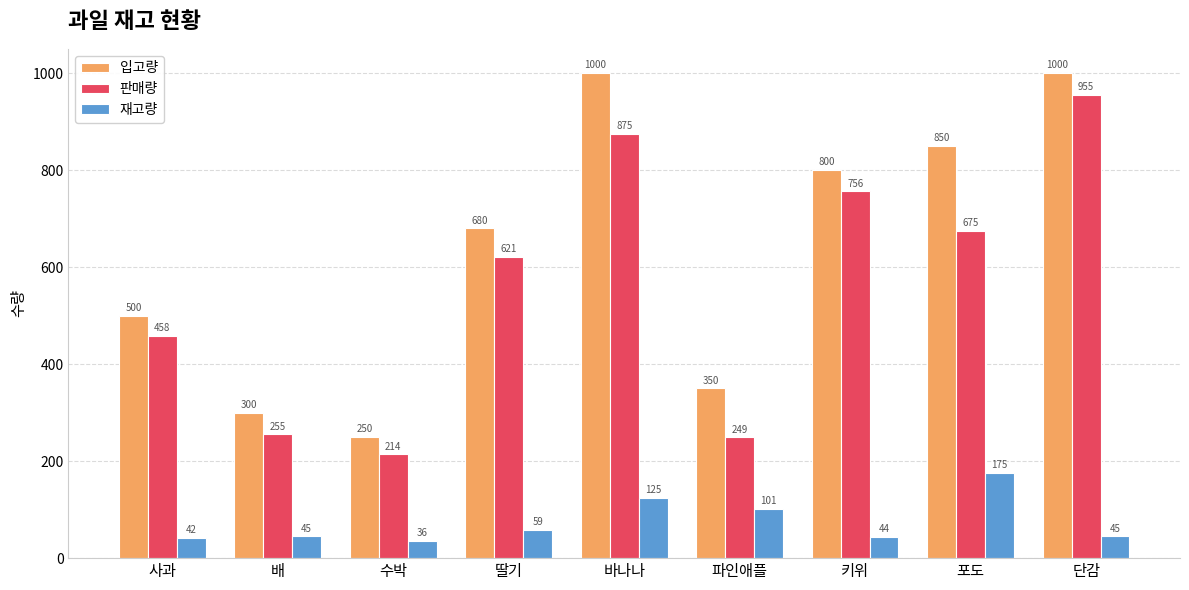

What is the highest value of the 입고량 series?

1000